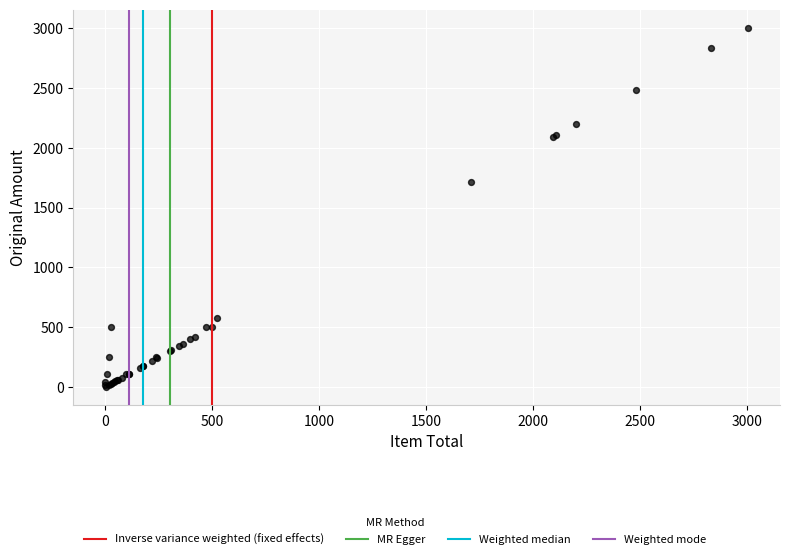

What Y value in the scatter plot is closest to 1504?

1711.6